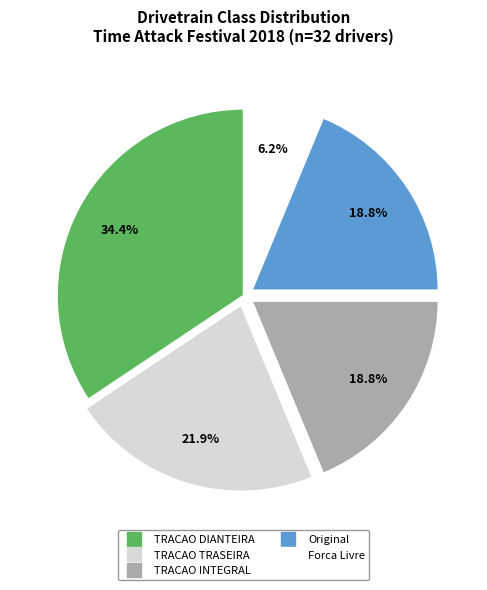

To the nearest percent, what is the average slice percentage?

20%